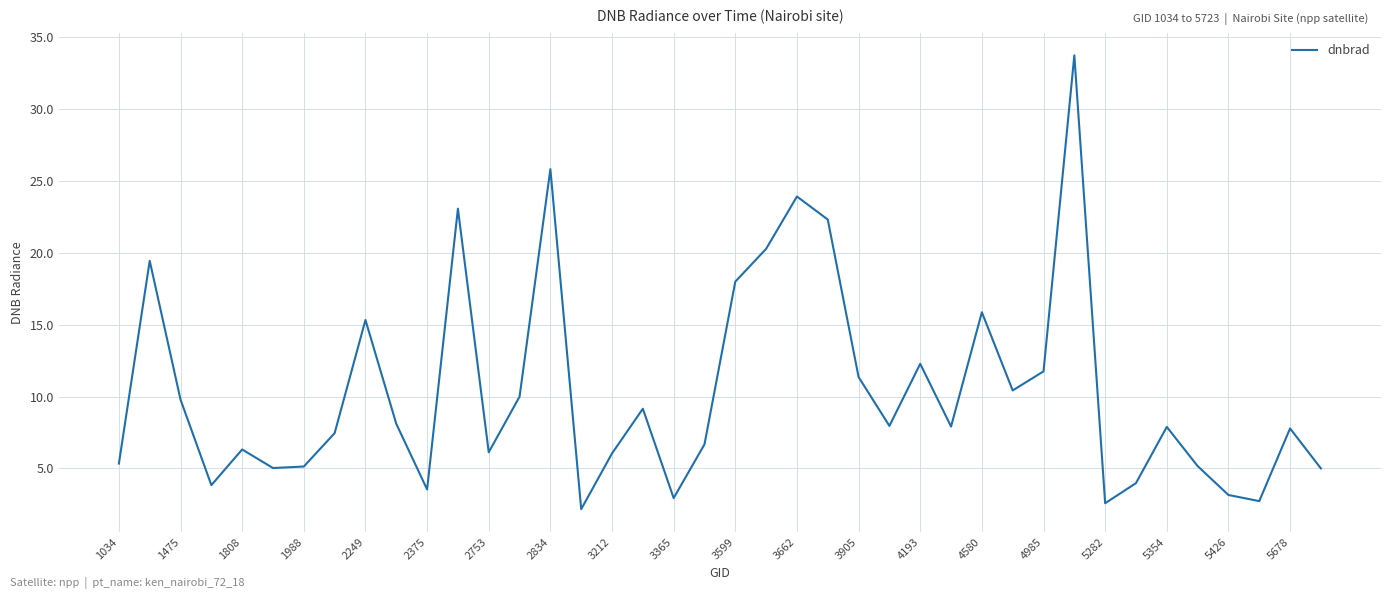

What is the difference between the maximum and minimum values?

31.6